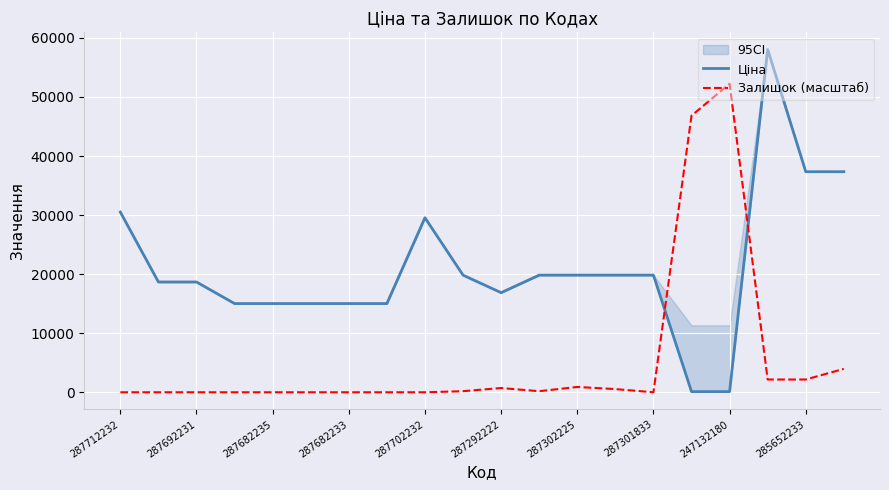

What is the spread (max minus min) of values at 15?

46716.5